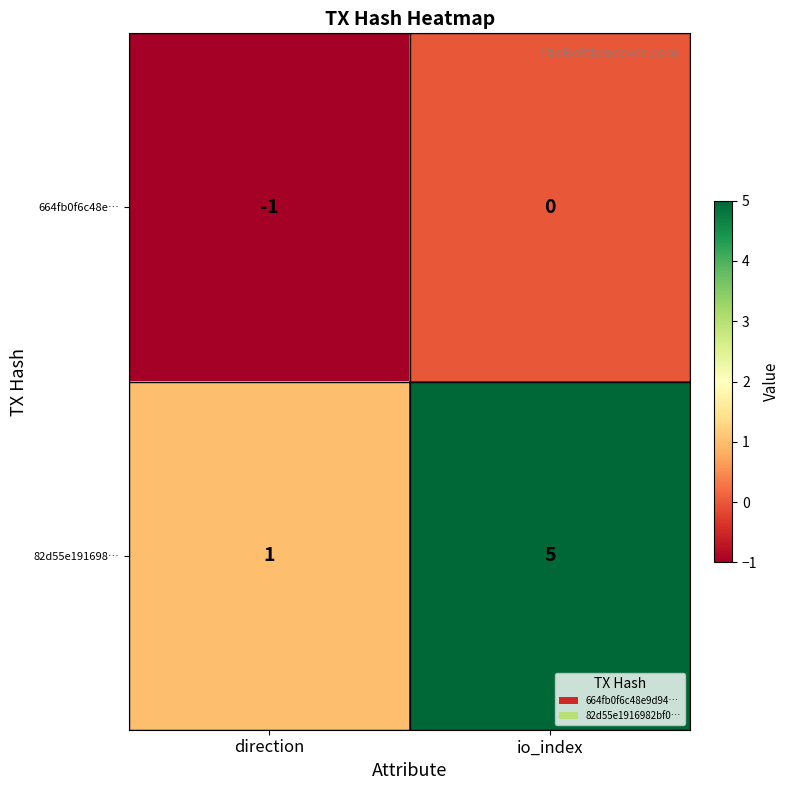

Which category has the highest value in the 82d55e191698… series?

io_index